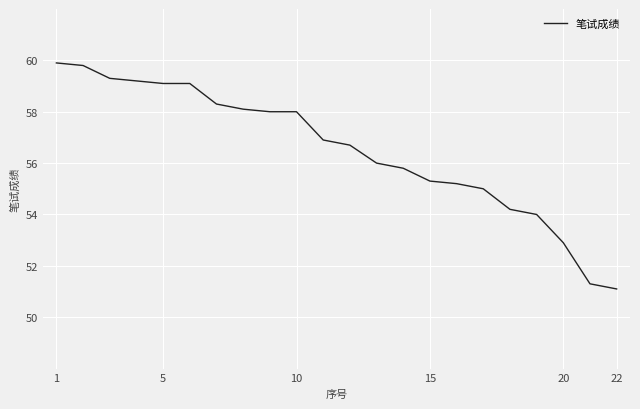

What is the minimum value shown in the chart?

51.1